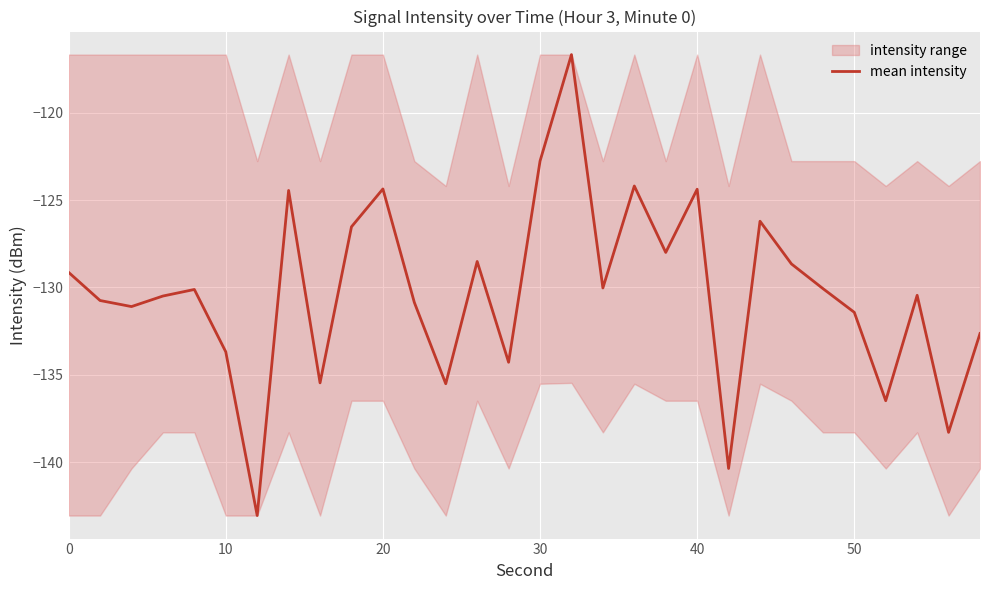

What is the minimum value for mean intensity?

-143.1